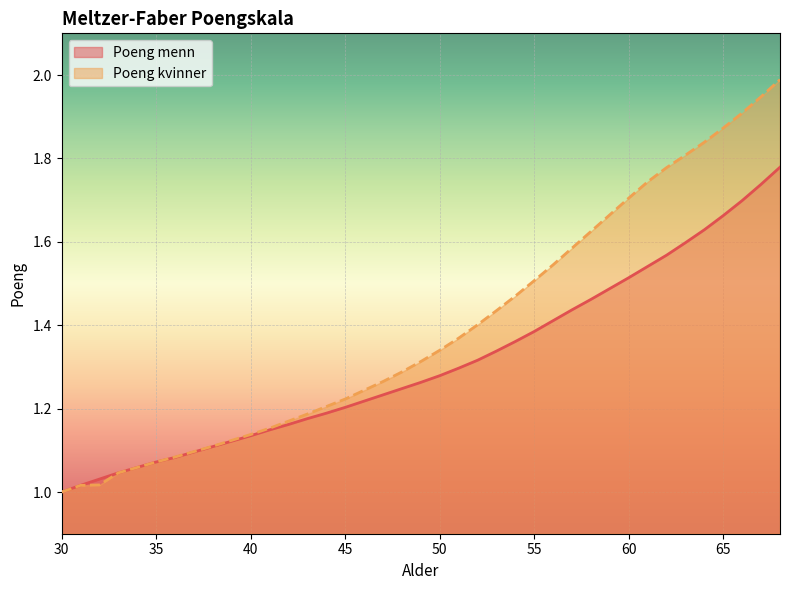

Is it true that Poeng menn equals 1.4 at 56?

True